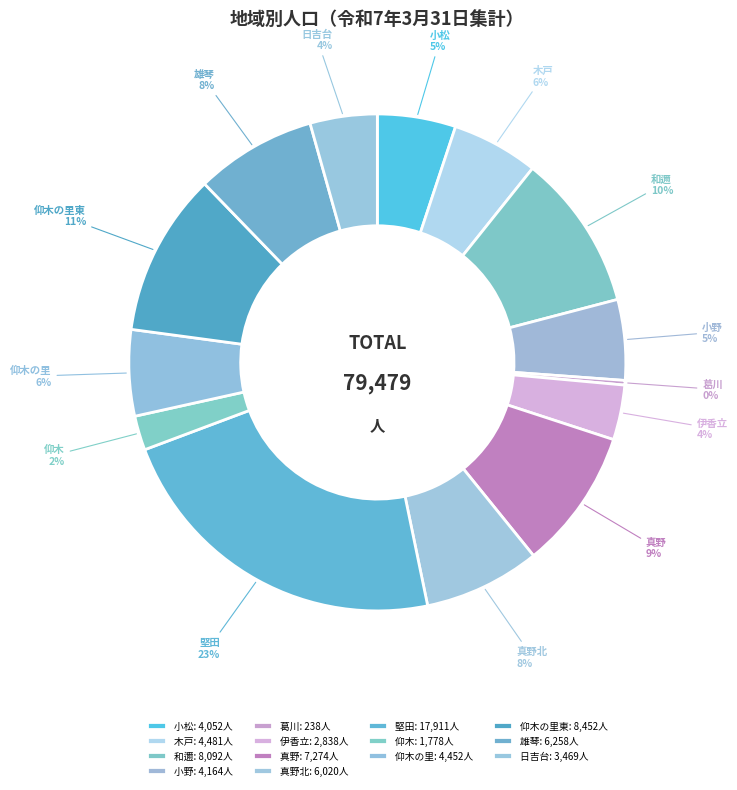

Which category has the smallest portion of the pie?

葛川